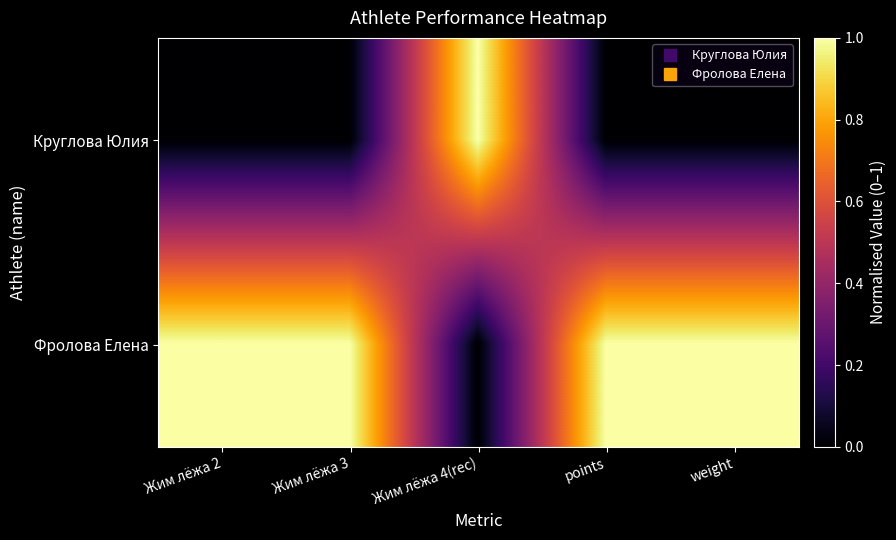

Which has a higher value, weight or points?

weight